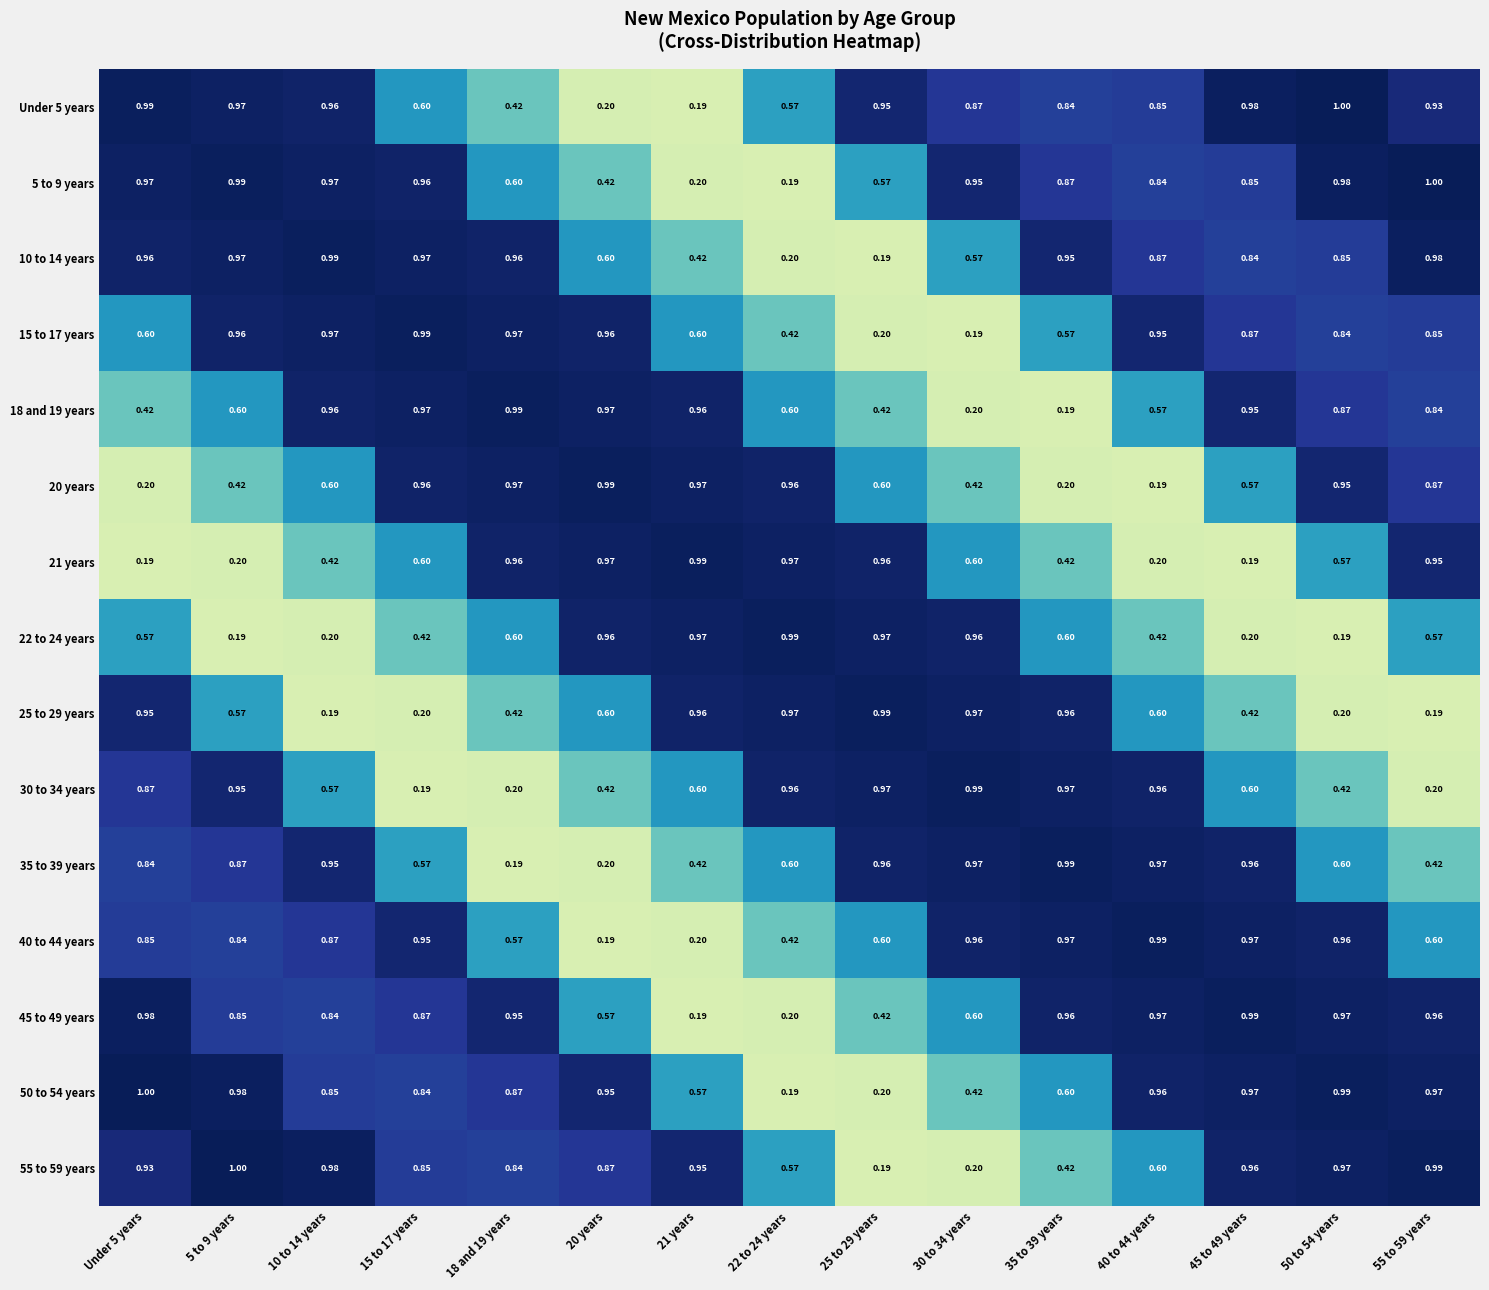

Is the value of 40 to 44 years at 22 to 24 years greater than the value of 55 to 59 years at Under 5 years?

No